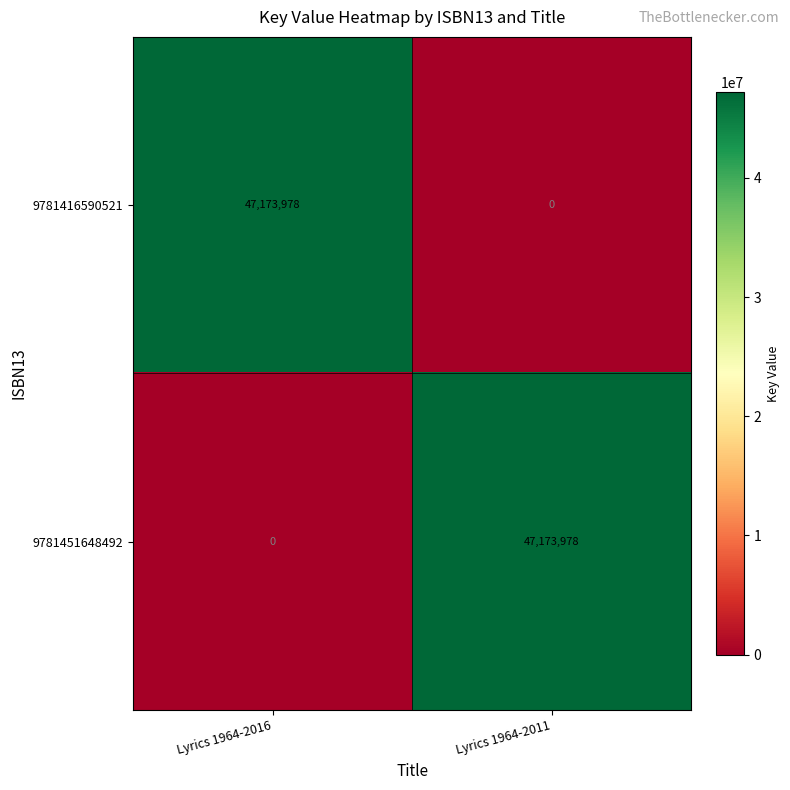

What is the sum of the 9781416590521 values at Lyrics 1964-2016 and Lyrics 1964-2011?

47173978